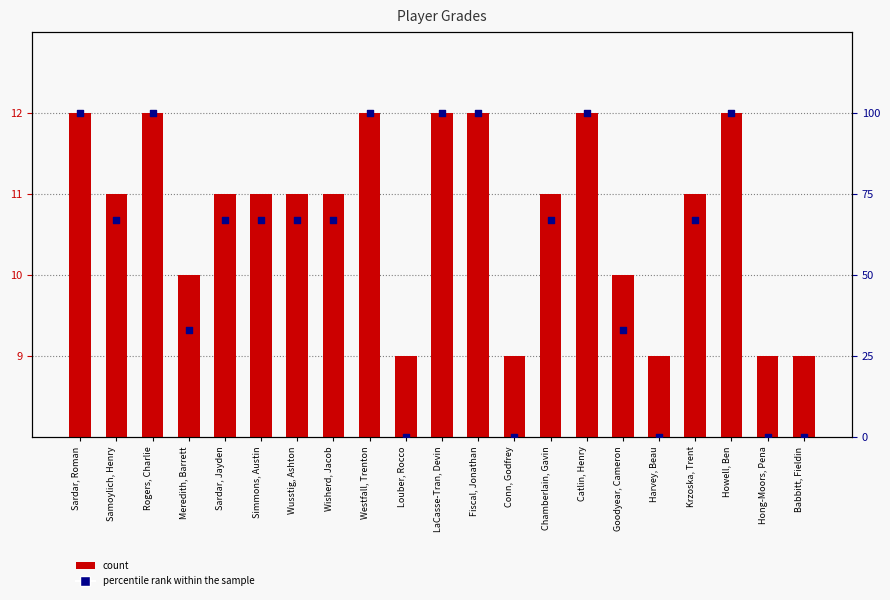

Which series contains the highest Y value?

percentile rank within the sample